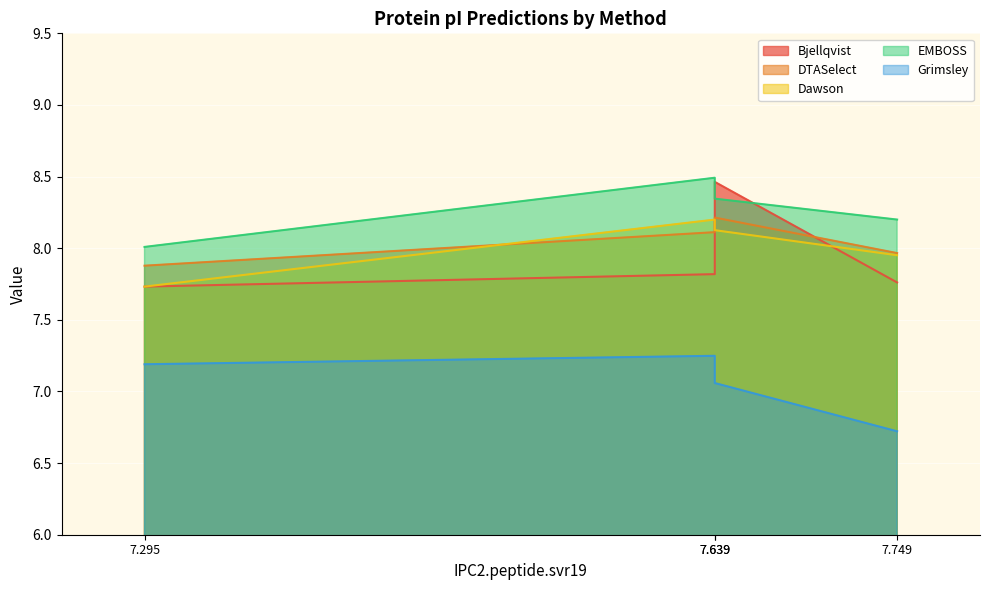

How many lines are shown in the chart?

5